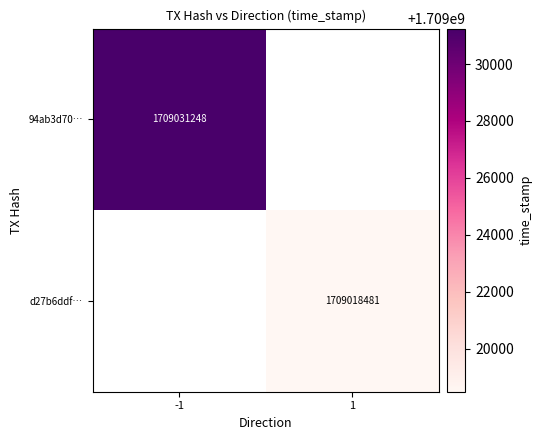

Is it true that d27b6ddf… equals 631195017 at 1?

False